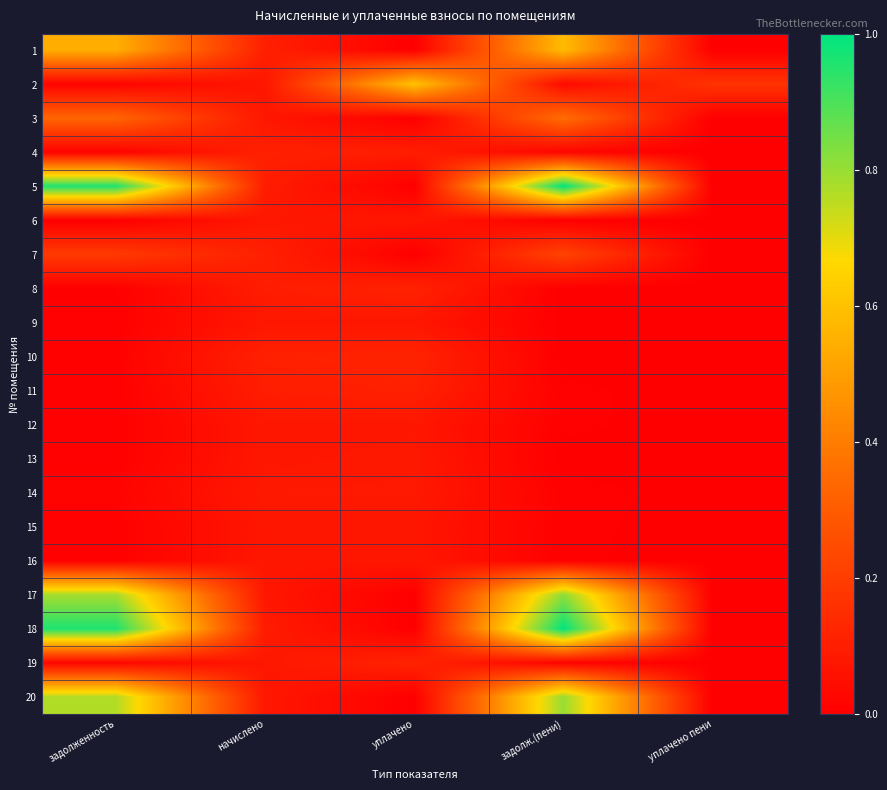

Which series has the widest spread of values?

18